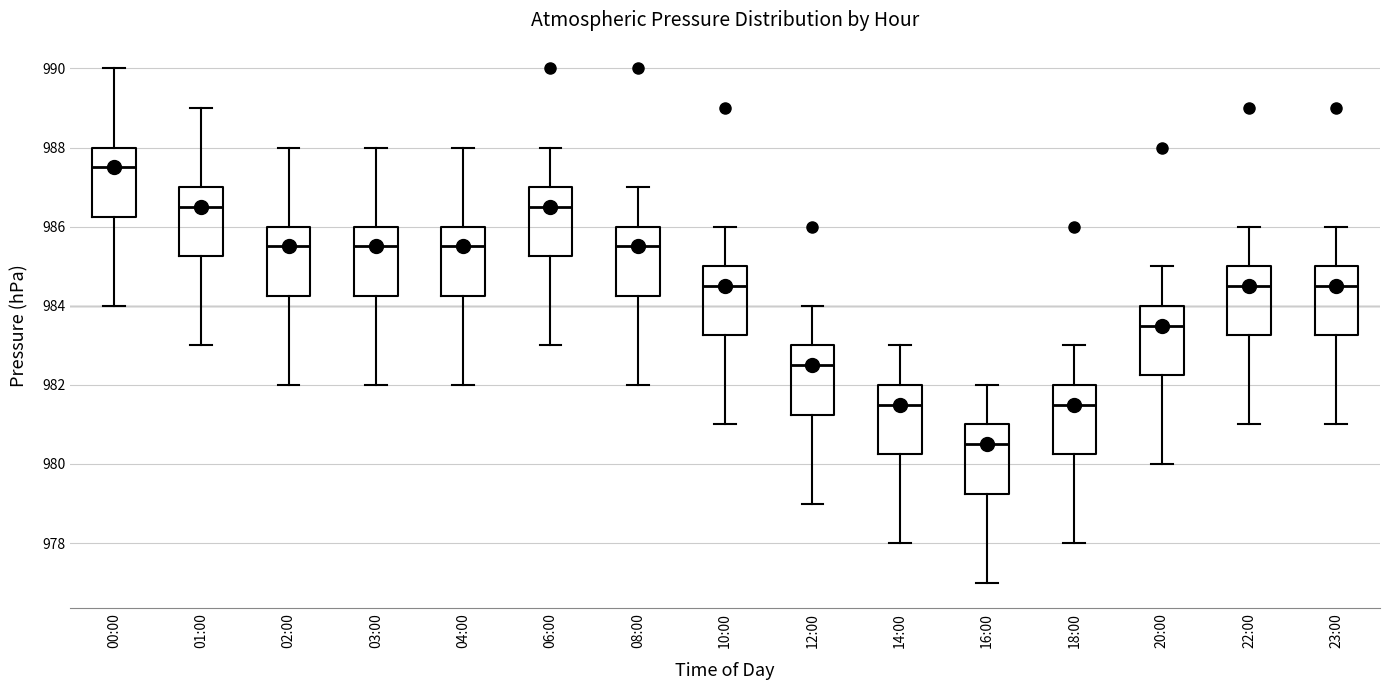

Where does the median line of the box for 14:00 sit on the y-axis? The values are not printed on the chart, so give them approximately, as read against the axis.

981.6